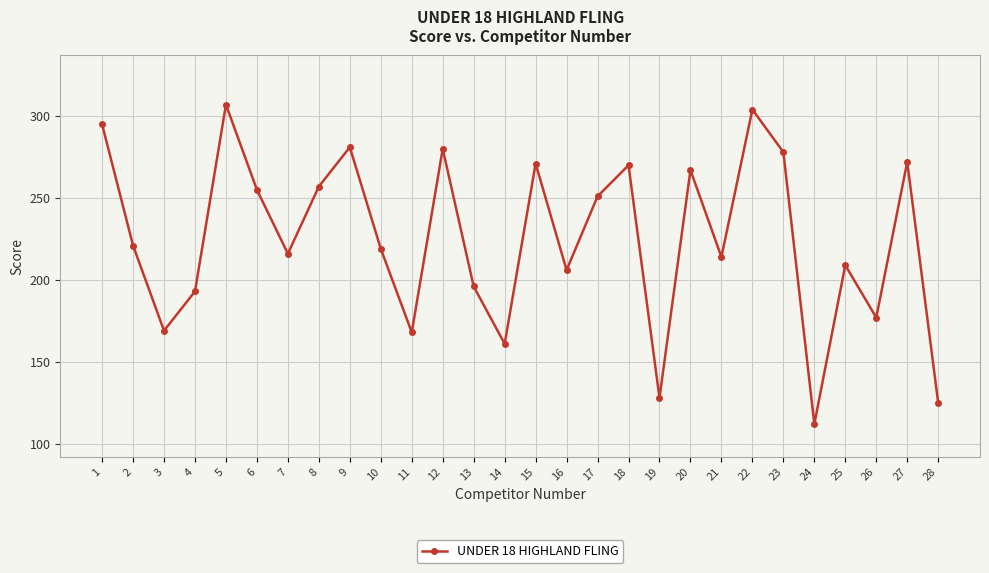

What is the greatest value displayed?

307